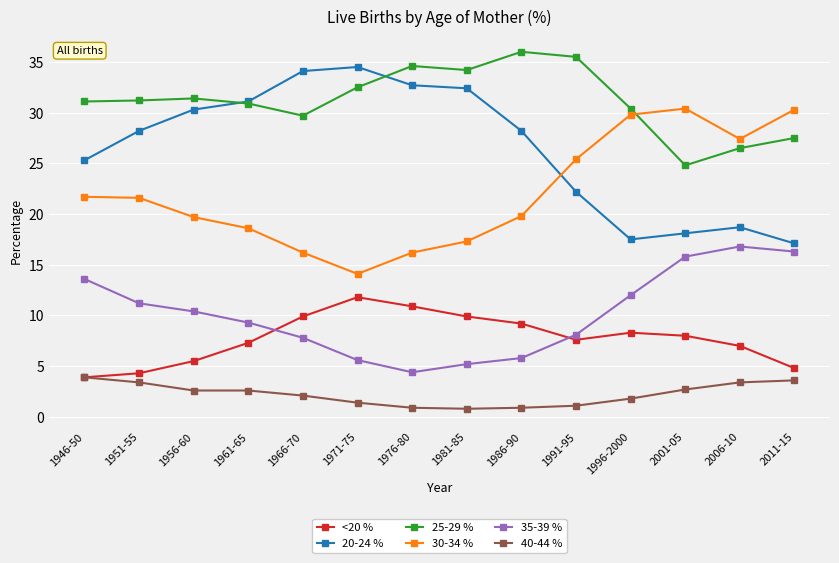

True or false: 40-44 % and 35-39 % cross at least once.

False